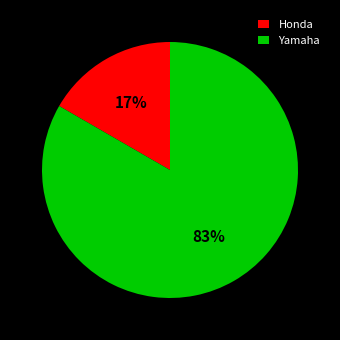

Rank the categories by value from lowest to highest.

Honda, Yamaha